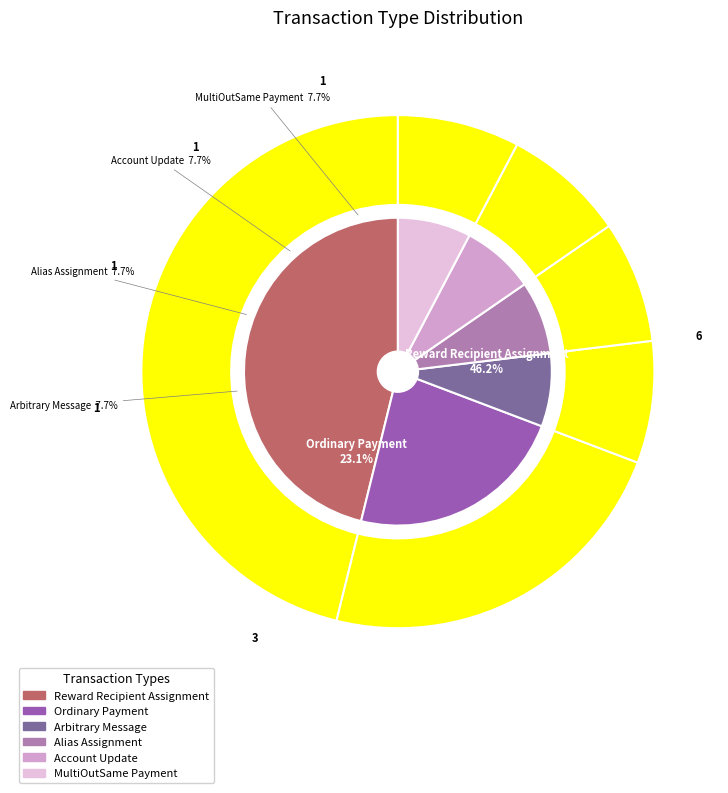

Which category has the smallest portion of the pie?

Arbitrary Message